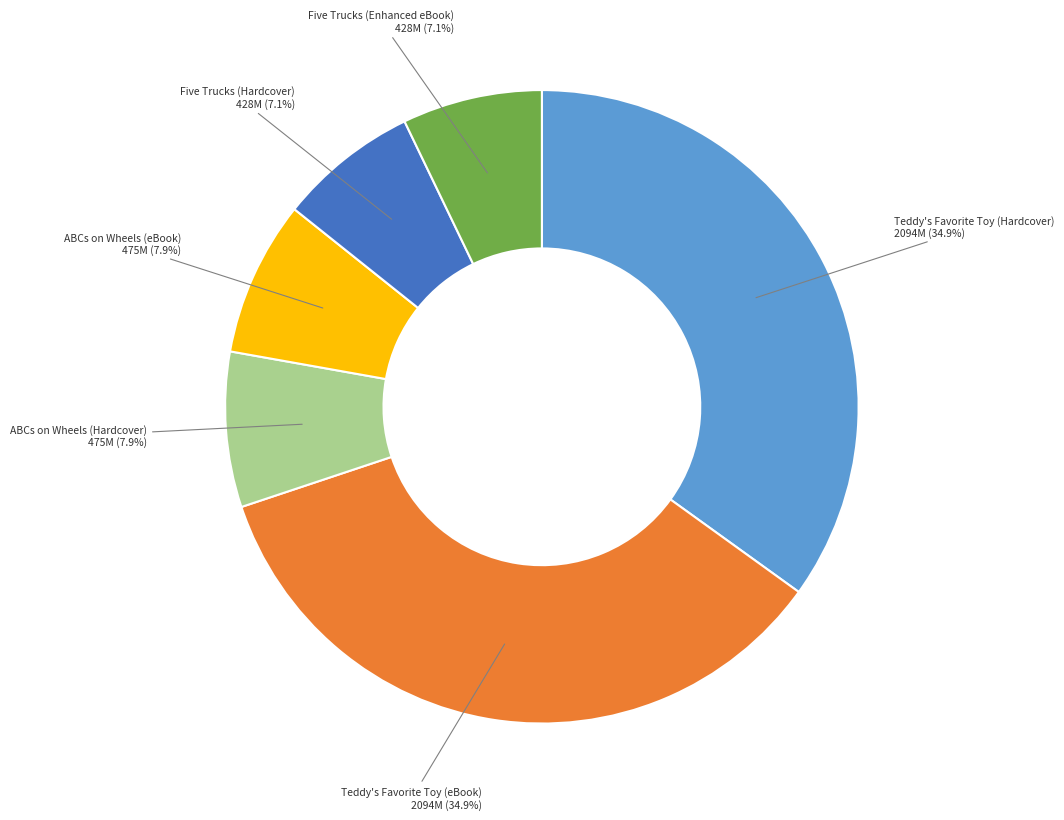

Does any single category account for the majority?

No